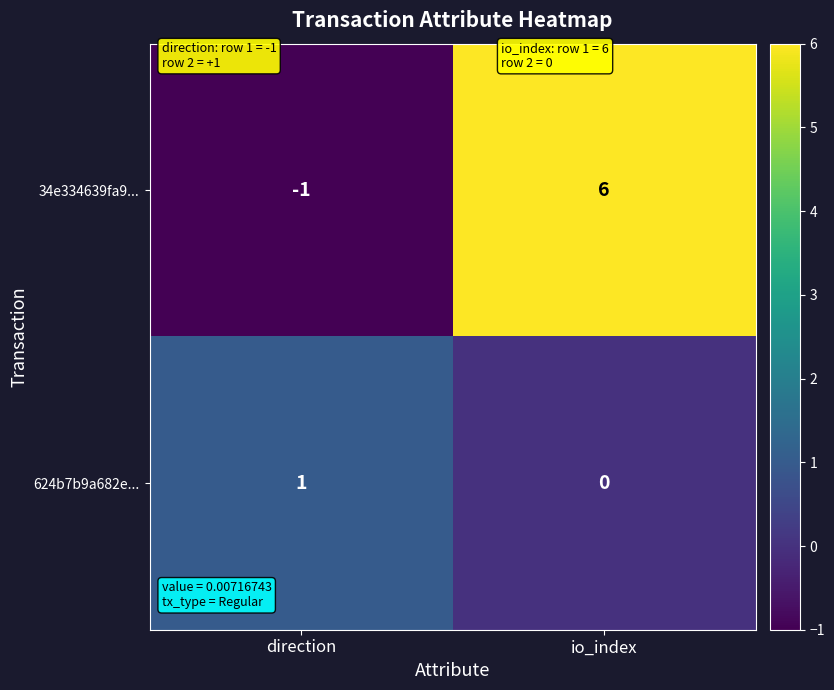

What is the sum of the 34e334639fa9... values at direction and io_index?

5